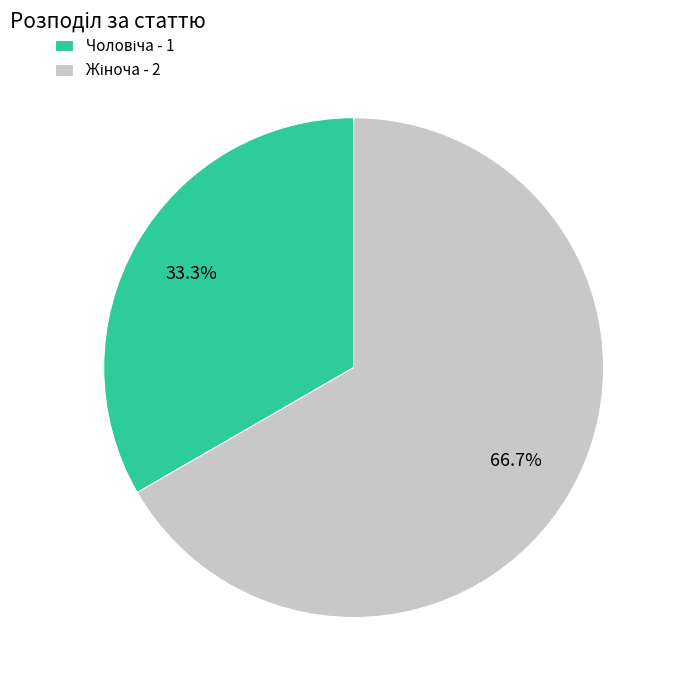

Is there a majority slice in this chart?

Yes